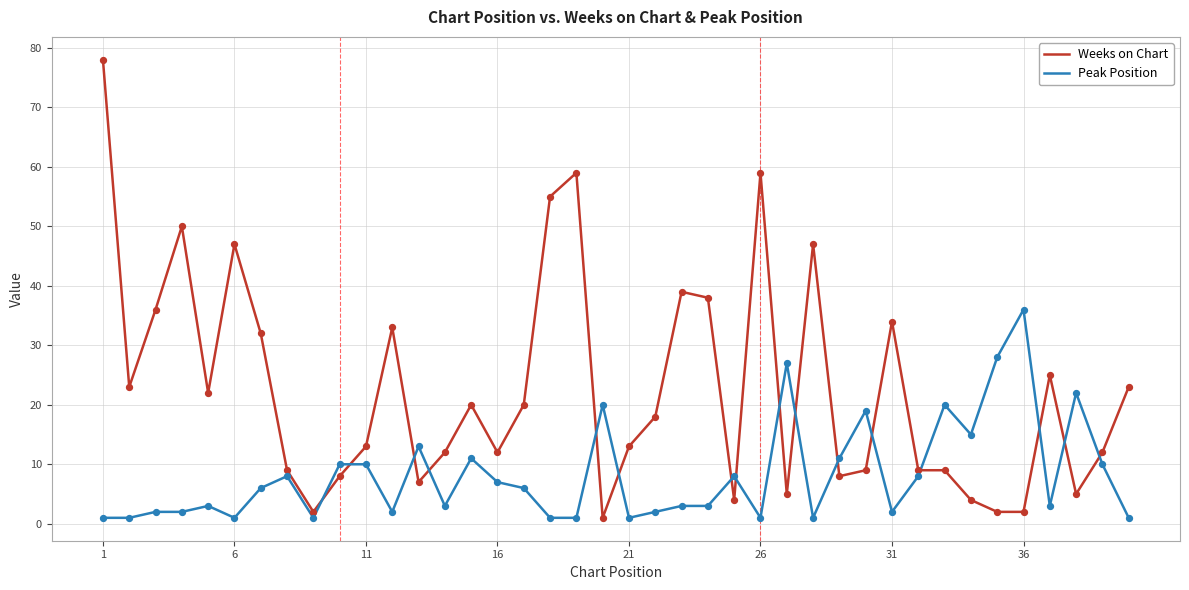

Which series has the largest total across all categories?

Weeks on Chart